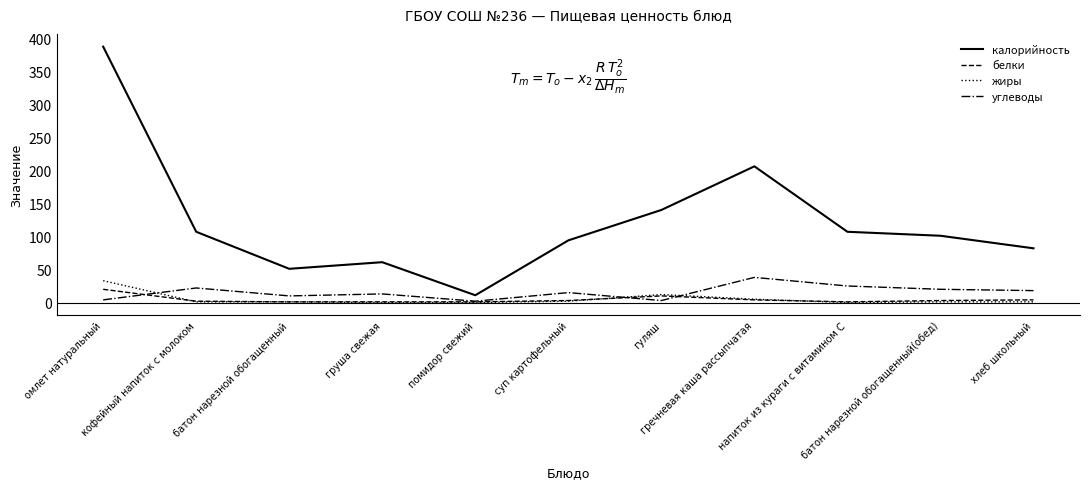

What are all the series names shown in the legend?

калорийность, белки, жиры, углеводы